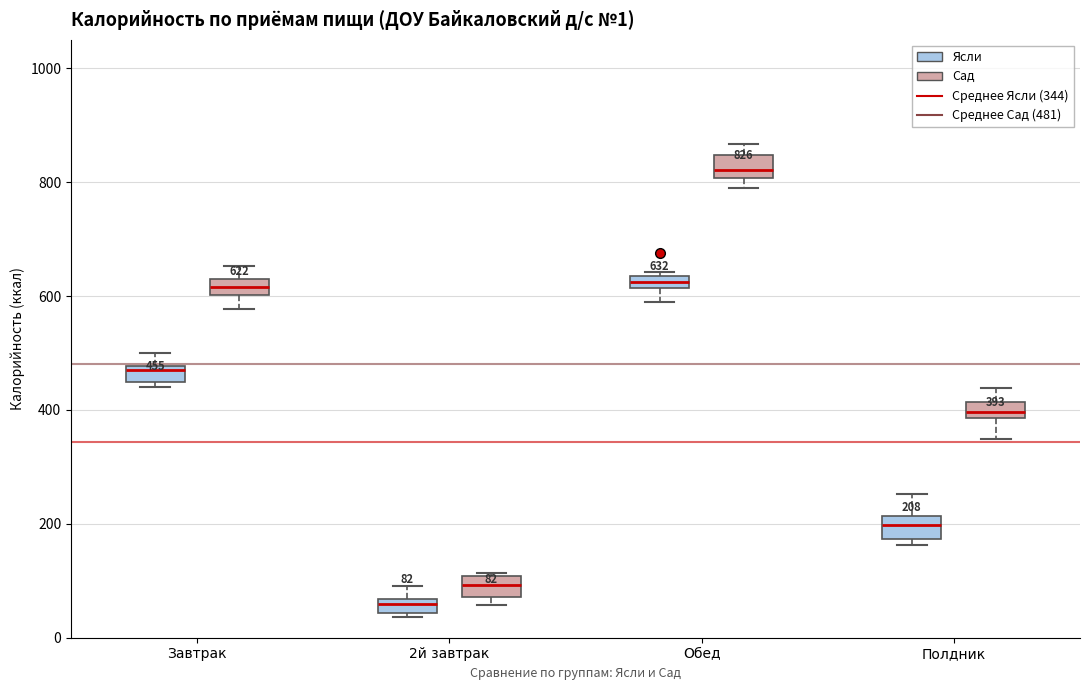

Which box has the lowest median line?

2й завтрак (Ясли)